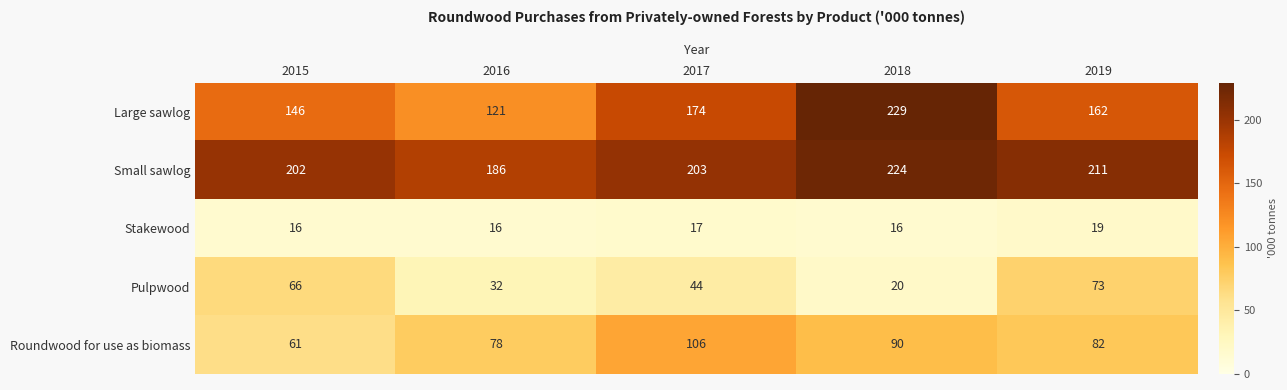

At which category is the sum across all series the highest?

2018